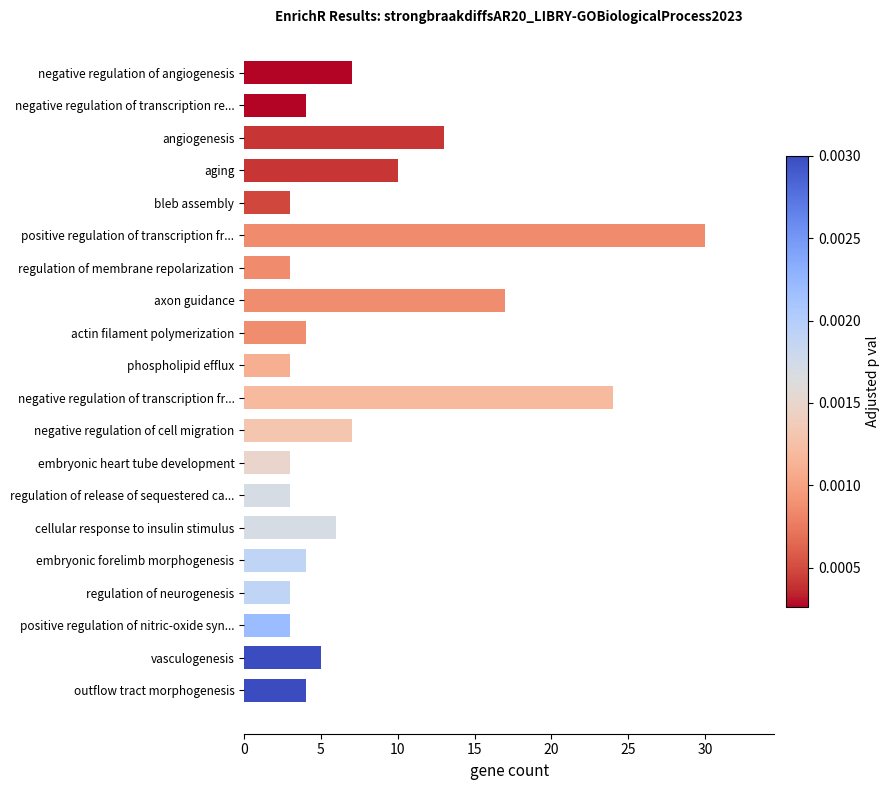

What is the smallest value displayed?

3